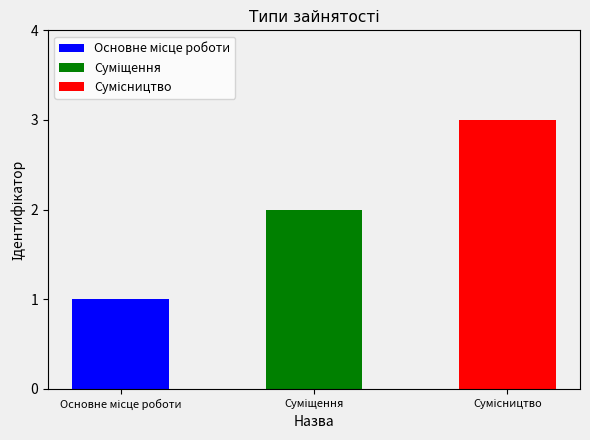

How many values exceed 2?

1